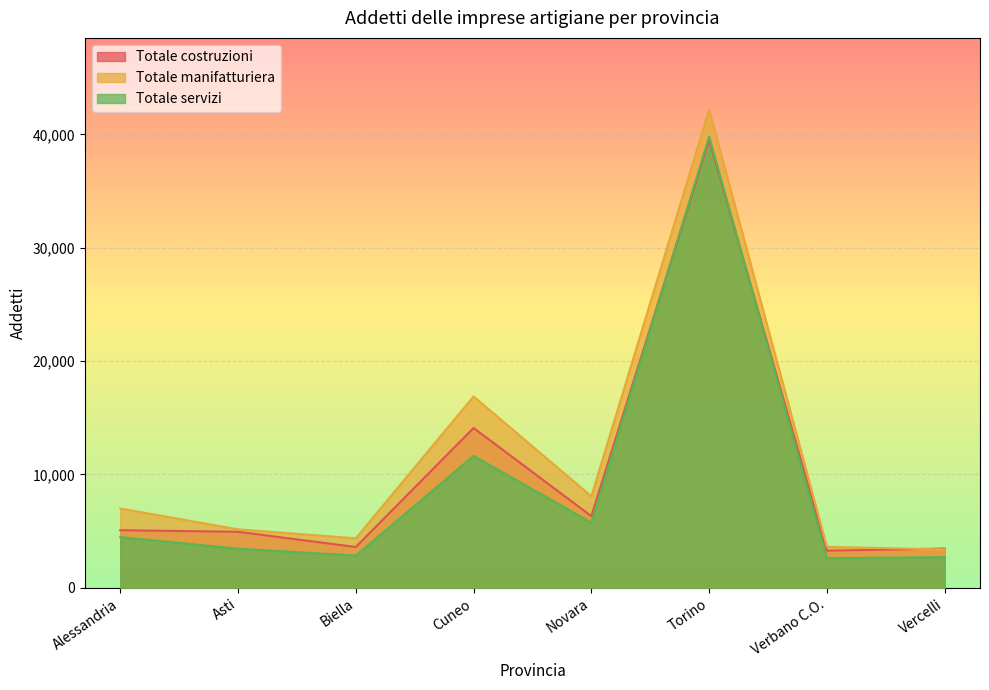

At which category does Totale servizi reach its first local valley?

Biella